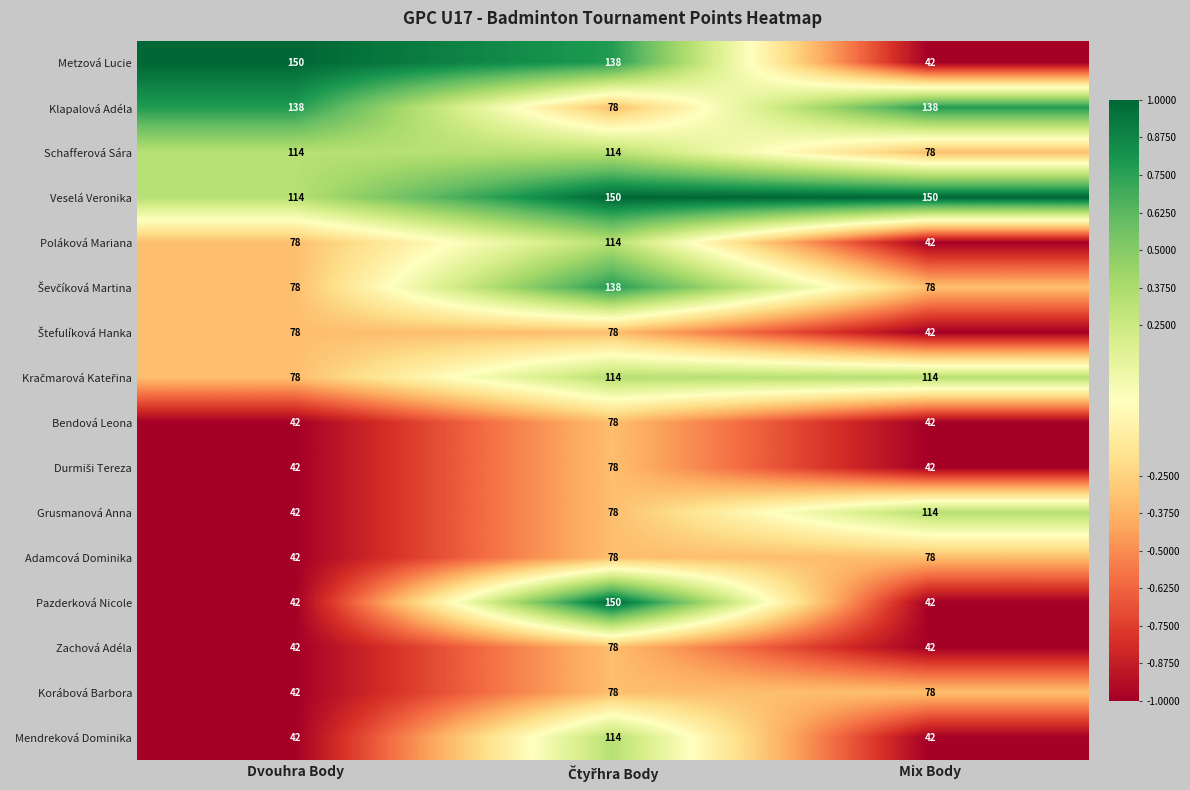

What is the difference between the maximum and minimum values in the Schafferová Sára series?

36